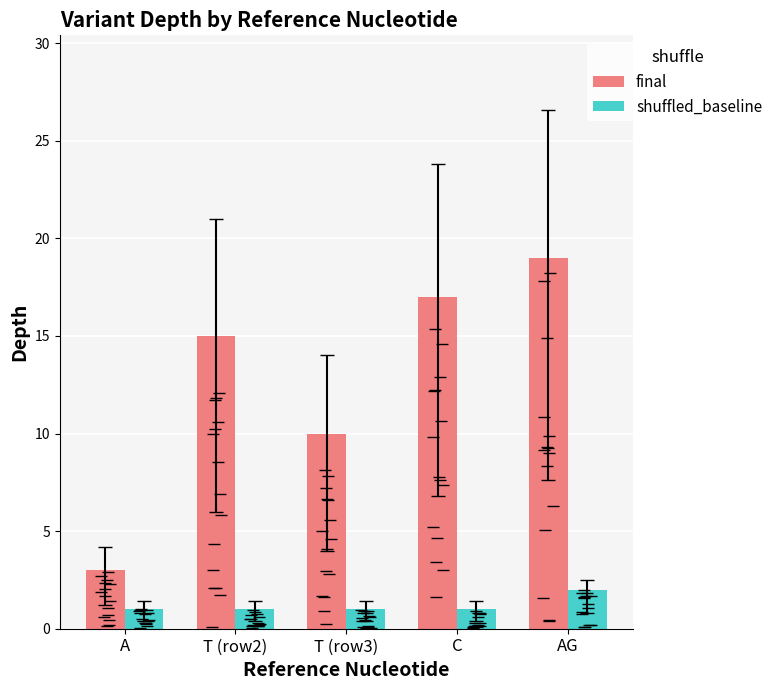

What is the label of the 5th bar from the right?

A